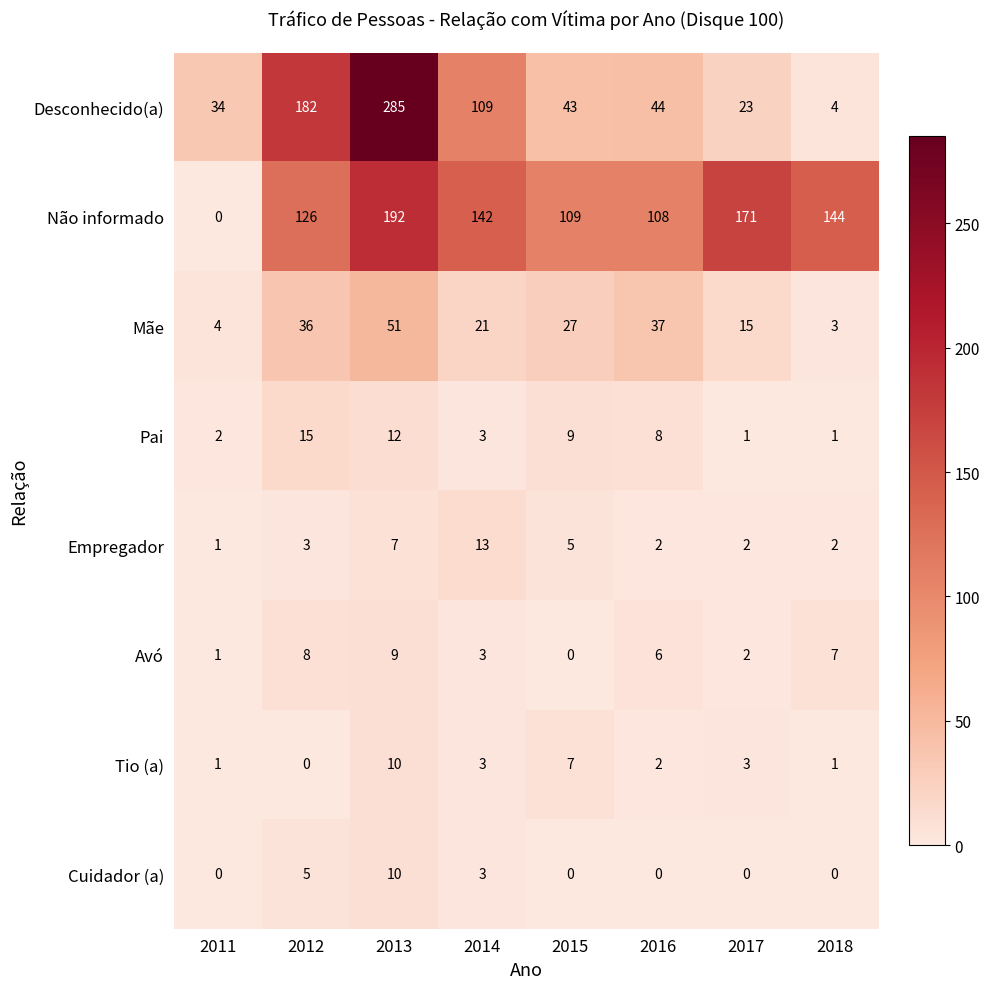

What is the difference between the highest and lowest values at 2014?

139